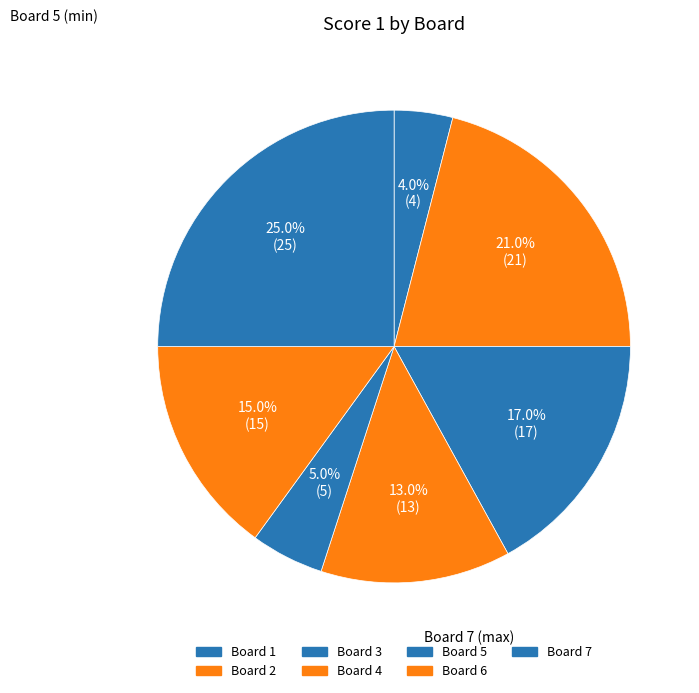

Count the number of slices in the pie.

7